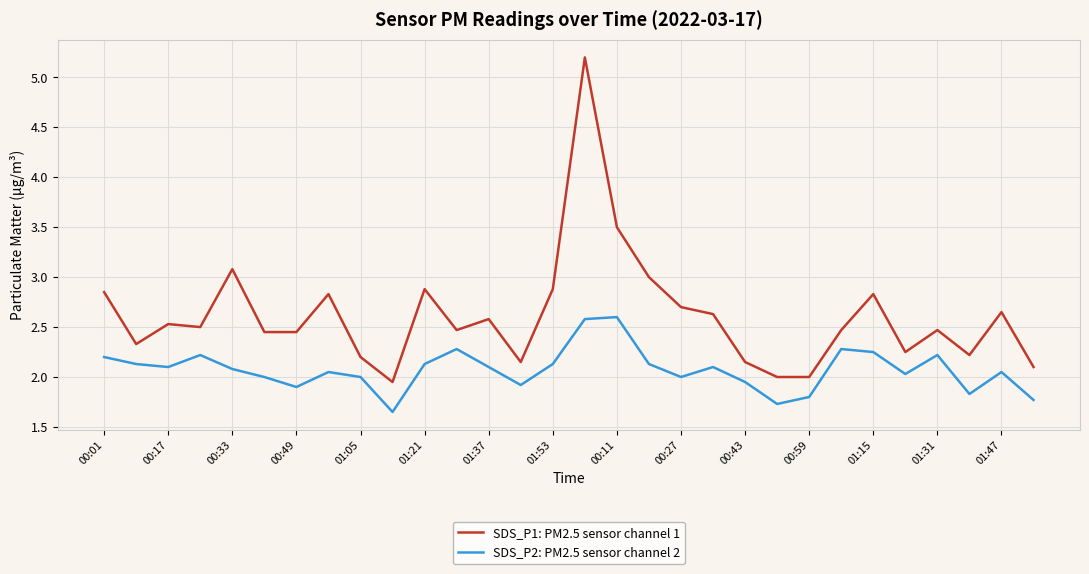

Rank the series by their maximum value, from highest to lowest.

SDS_P1: PM2.5 sensor channel 1, SDS_P2: PM2.5 sensor channel 2